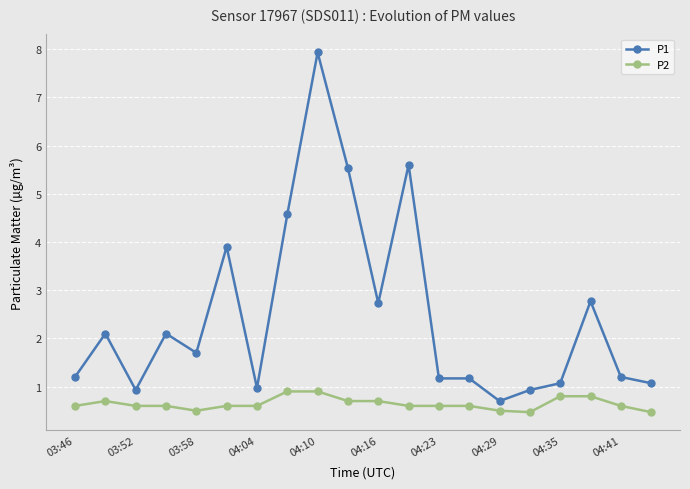

What is the lowest value of the P2 series?

0.5